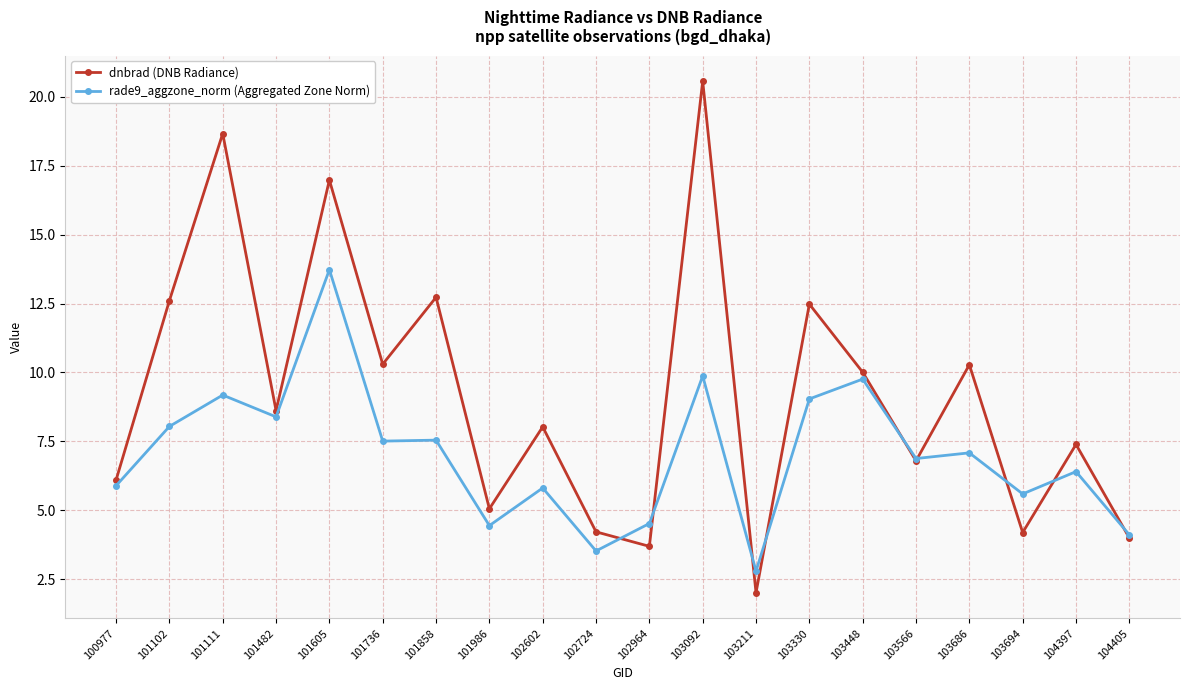

What is the sum of the rade9_aggzone_norm (Aggregated Zone Norm) values at 101102 and 102724?

11.6